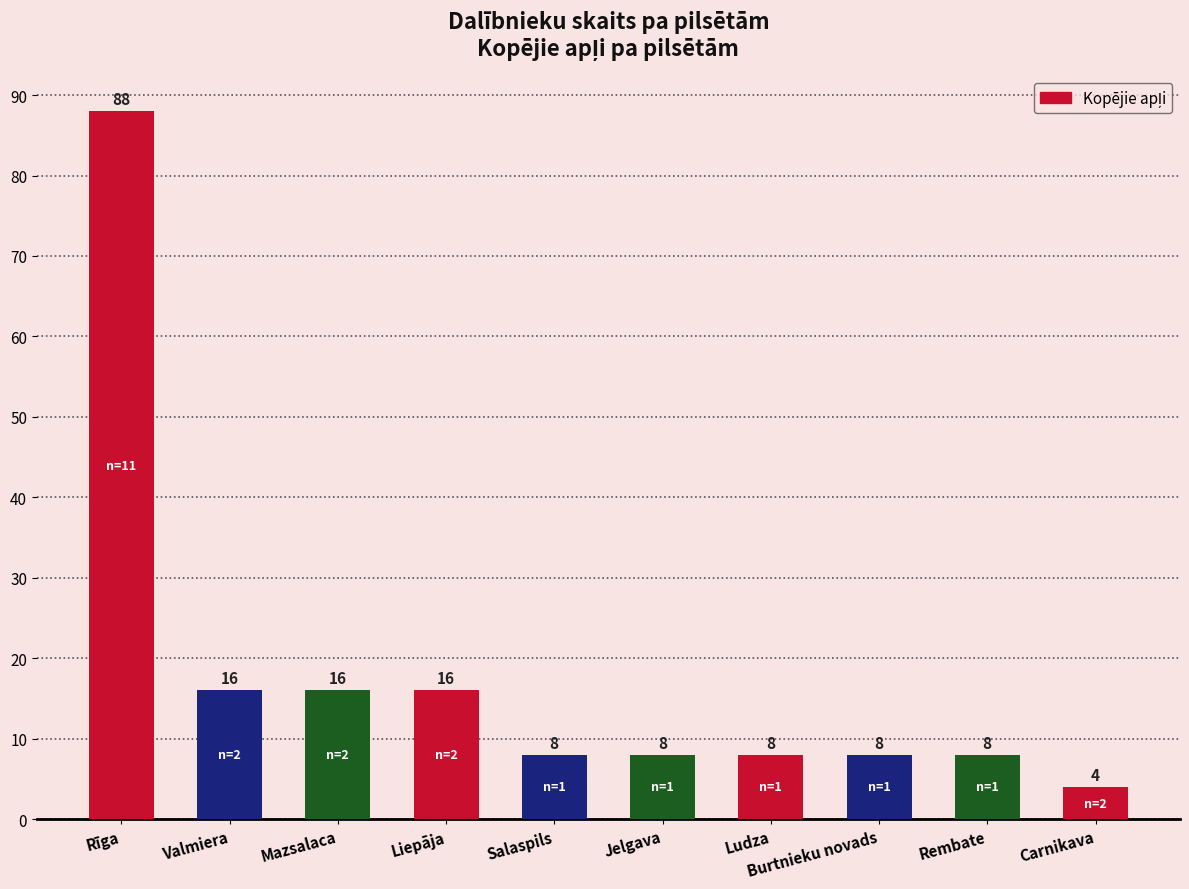

Which label corresponds to the largest value in the chart?

Rīga